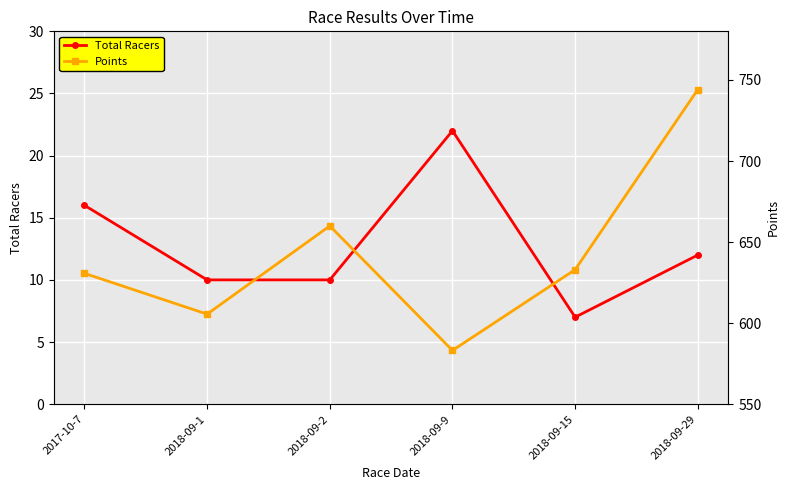

True or false: Points and Total Racers intersect in this chart.

False